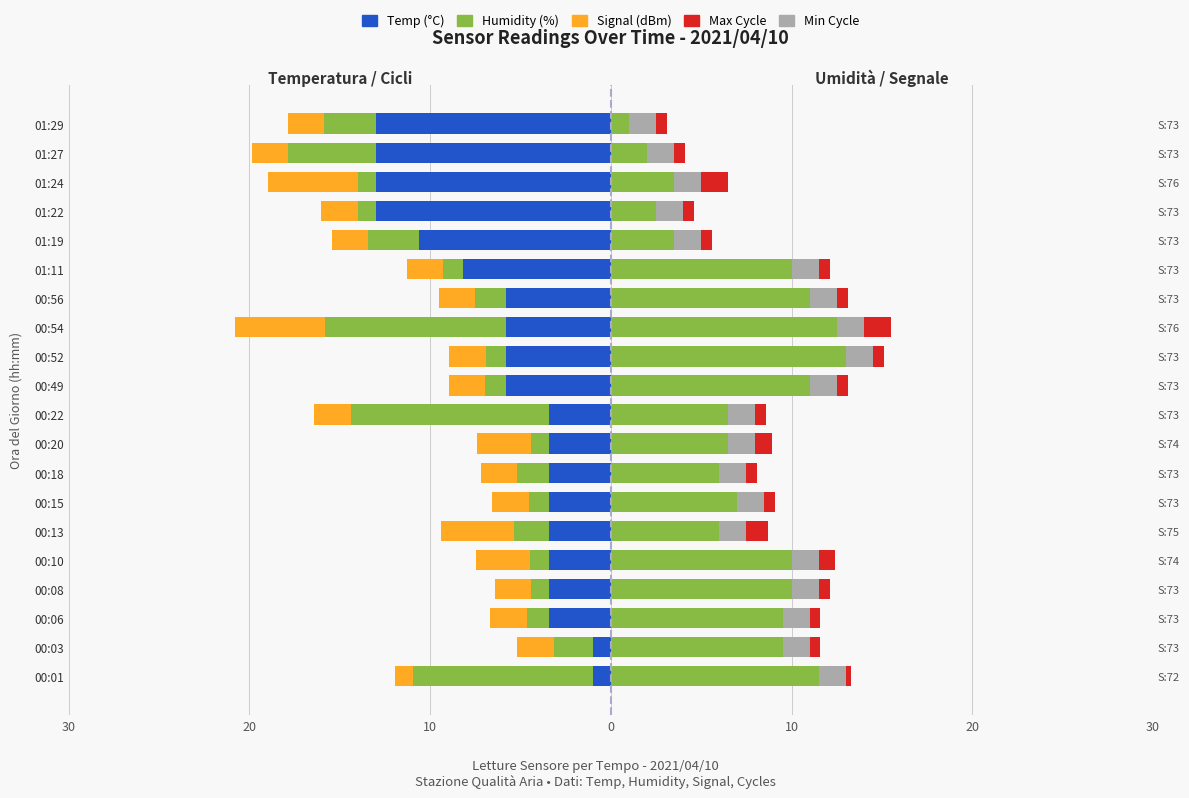

How many data points in Humidity are above 9?

10